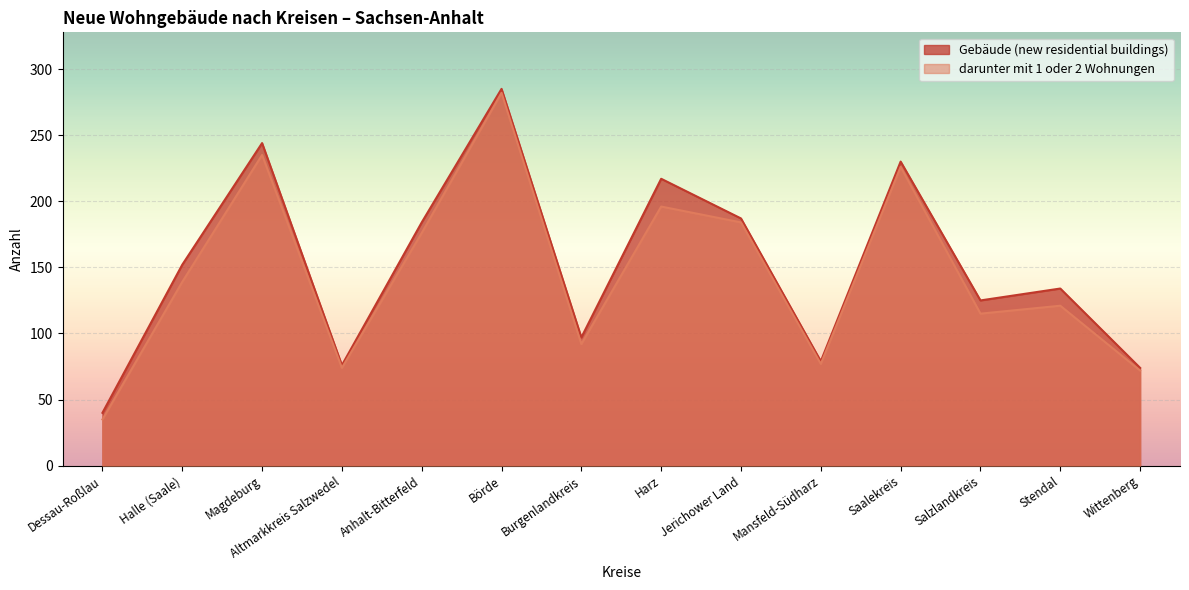

List the series in order of their overall mean, lowest first.

darunter mit 1 oder 2 Wohnungen, Gebäude (new residential buildings)